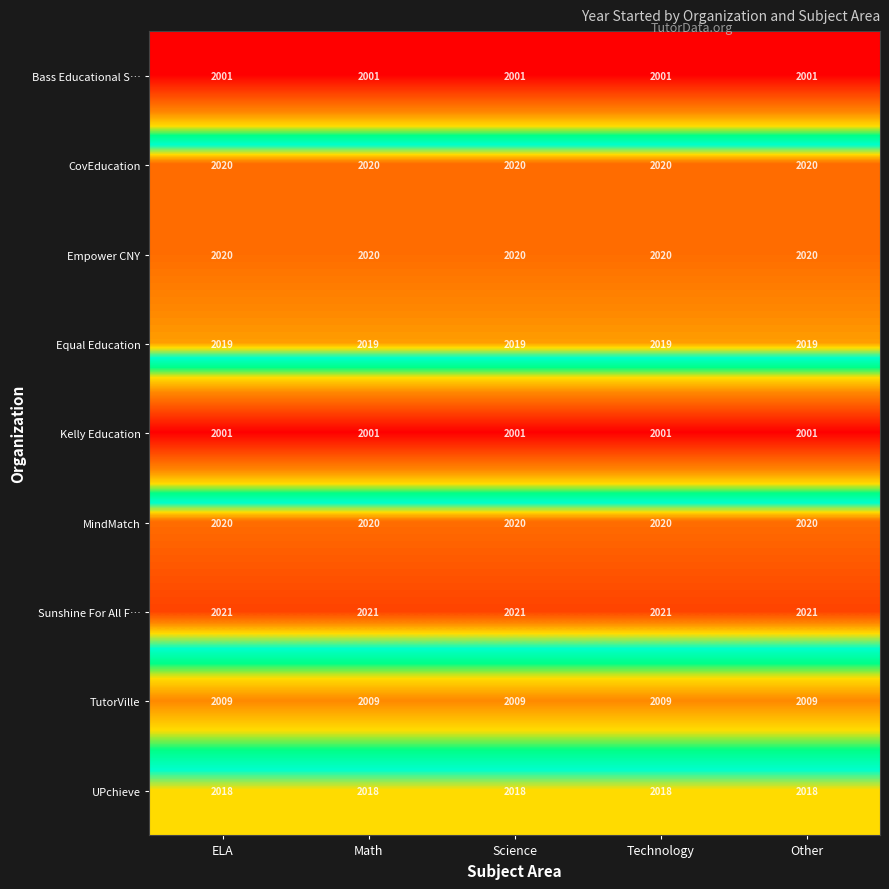

What is the total value across all series at ELA?

18129